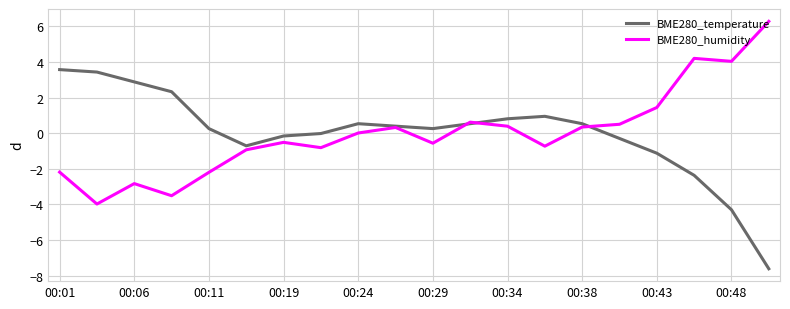

What is the smallest value displayed?

-7.6